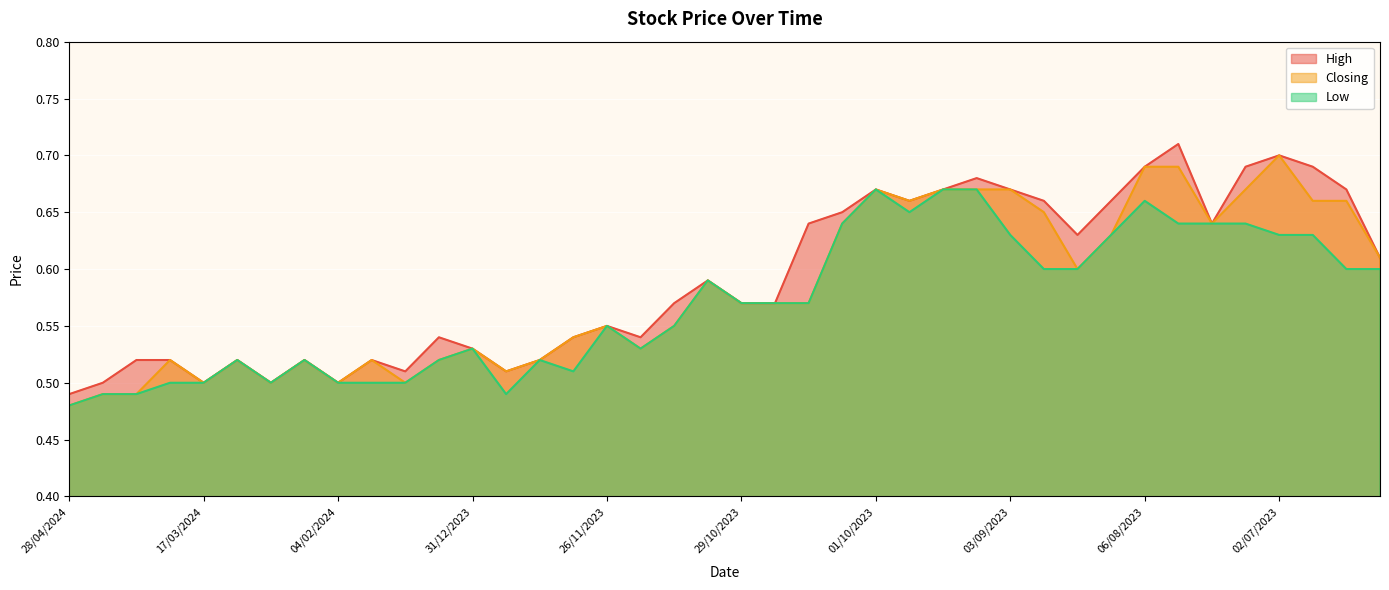

Which series has the largest range (max minus min)?

High